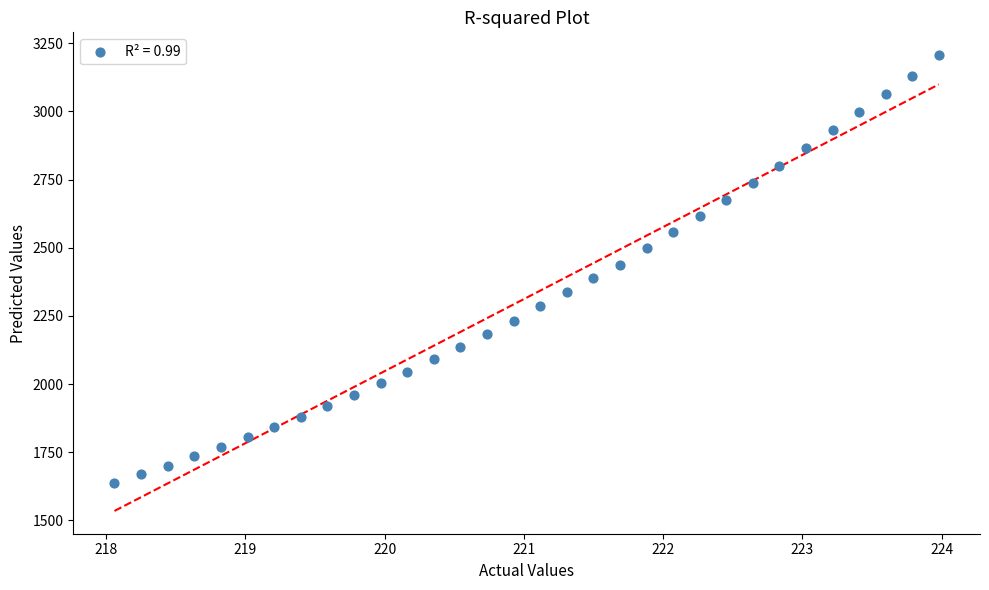

What is the range of X values (max minus min)?

5.9